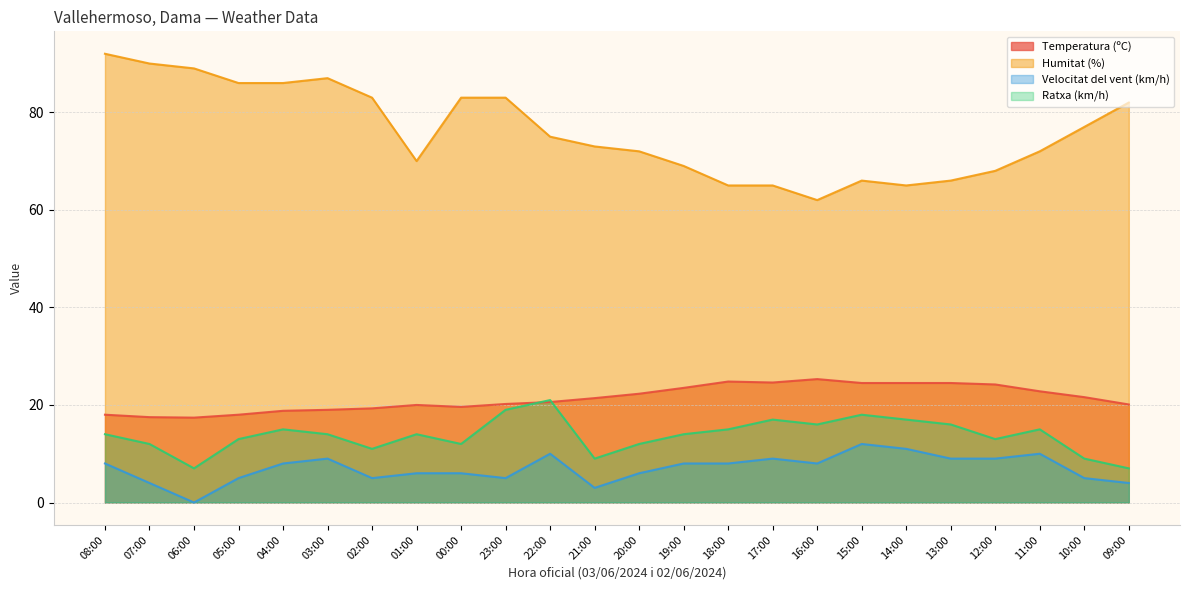

Reading right to left, transcribe all the data shown in this chart.

Temperatura (ºC): 20.1	21.6	22.8	24.2	24.5	24.5	24.5	25.3	24.6	24.8	23.5	22.3	21.4	20.6	20.2	19.6	20.0	19.3	19.0	18.8	18.0	17.4	17.5	18.0
Humitat (%): 82.0	77.0	72.0	68.0	66.0	65.0	66.0	62.0	65.0	65.0	69.0	72.0	73.0	75.0	83.0	83.0	70.0	83.0	87.0	86.0	86.0	89.0	90.0	92.0
Velocitat del vent (km/h): 4.0	5.0	10.0	9.0	9.0	11.0	12.0	8.0	9.0	8.0	8.0	6.0	3.0	10.0	5.0	6.0	6.0	5.0	9.0	8.0	5.0	0.0	4.0	8.0
Ratxa (km/h): 7.0	9.0	15.0	13.0	16.0	17.0	18.0	16.0	17.0	15.0	14.0	12.0	9.0	21.0	19.0	12.0	14.0	11.0	14.0	15.0	13.0	7.0	12.0	14.0